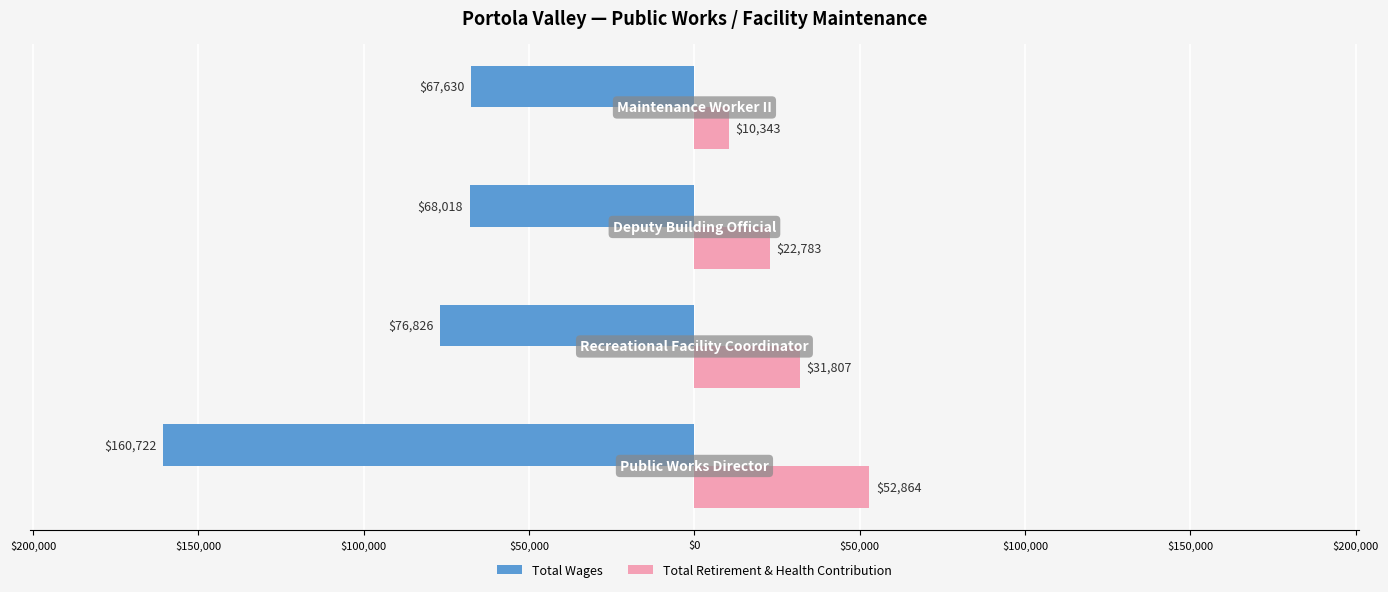

What are all the series names shown in the legend?

Total Wages, Total Retirement & Health Contribution